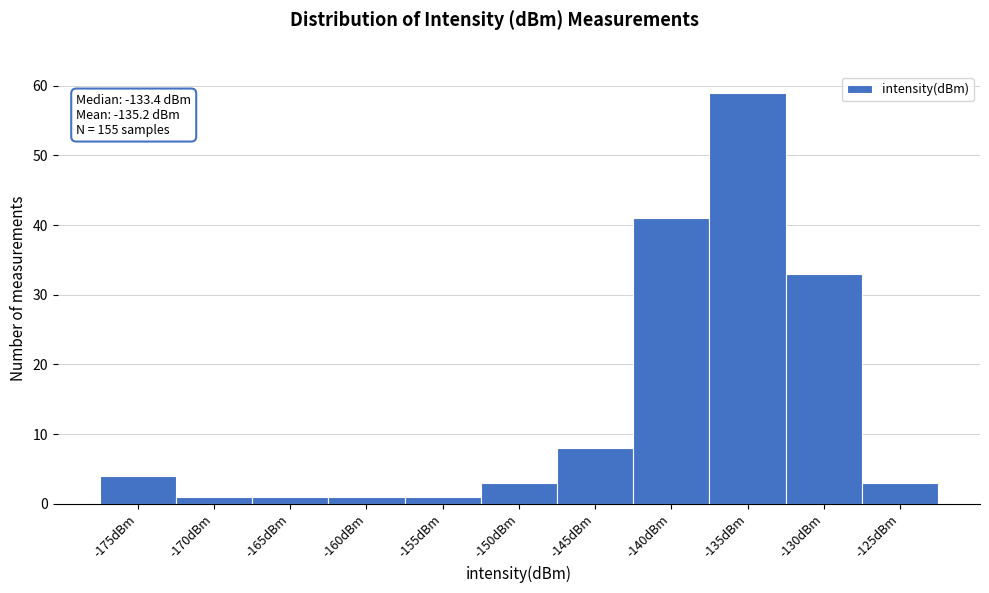

Reading left to right, list all the values displayed in this chart.

-175dBm=4	-170dBm=1	-165dBm=1	-160dBm=1	-155dBm=1	-150dBm=3	-145dBm=8	-140dBm=41	-135dBm=59	-130dBm=33	-125dBm=3